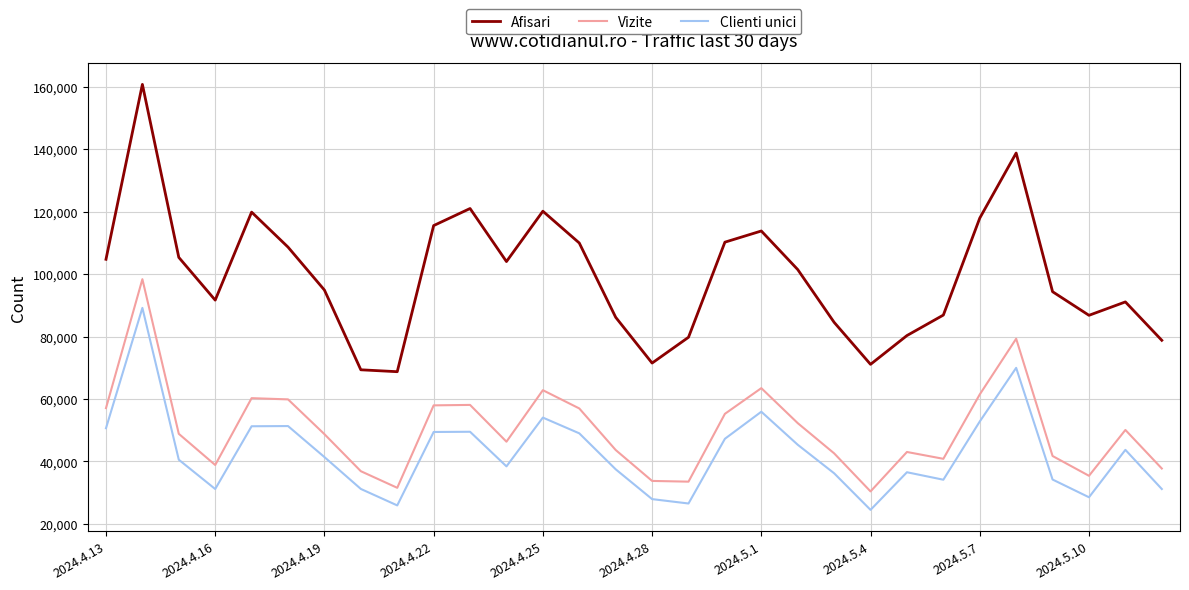

Which series has the largest total across all categories?

Afisari